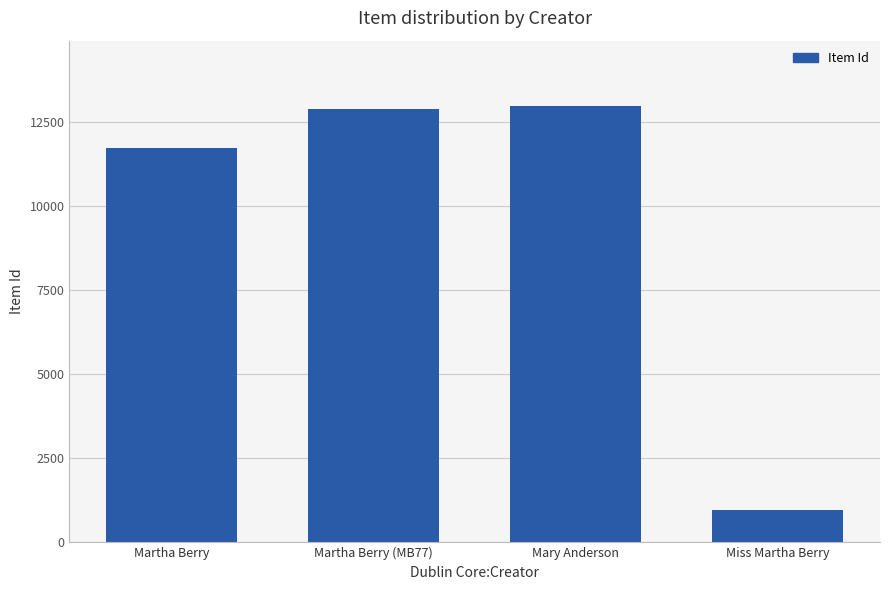

What is the value of the 2nd bar from the left?

12876